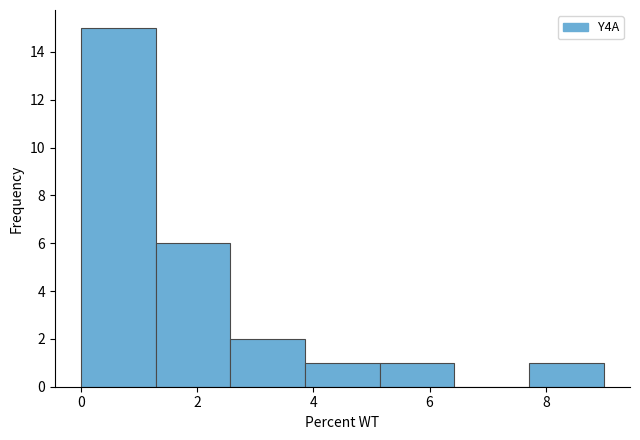

Reading left to right, list every bar in this chart as the range it spans on the x-axis followed by its height. Neither the bar edges nor the heights are printed on the chart, so give them approximately, as read against the axes.

0.0 to 1.2: 15
1.2 to 2.6: 6
2.6 to 3.8: 2
3.8 to 5.2: 1
5.2 to 6.4: 1
6.4 to 7.8: 0
7.8 to 9.0: 1